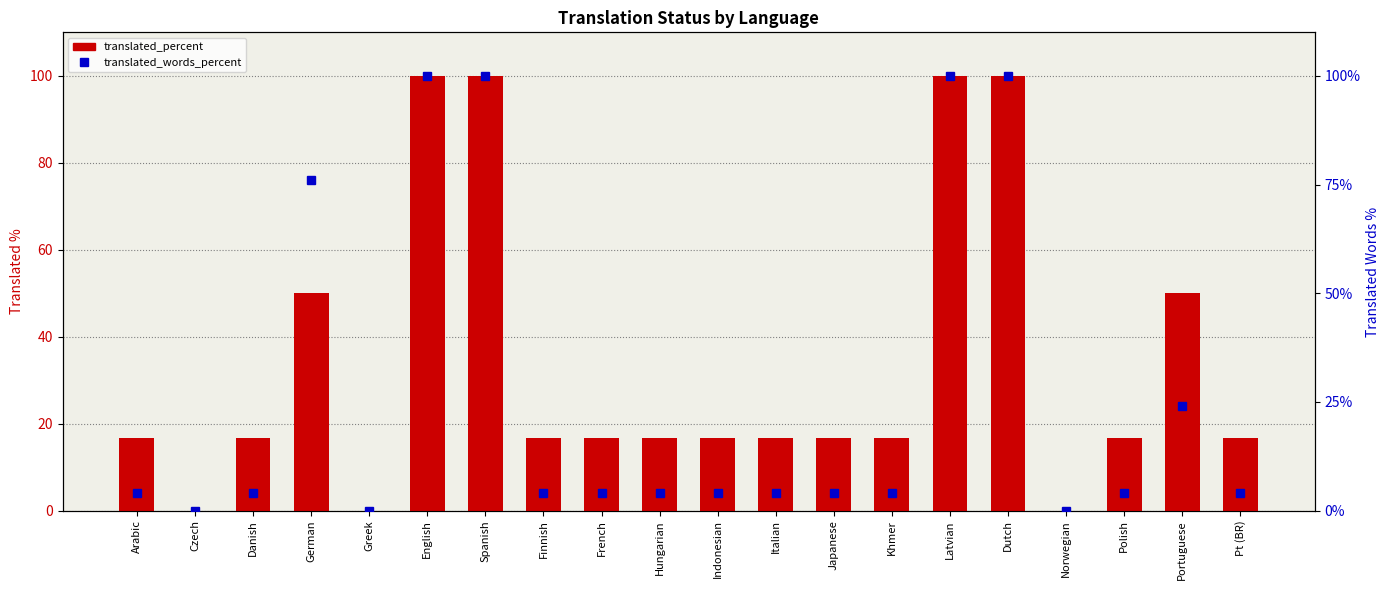

True or false: translated_words_percent has a value of 64.6 at Latvian.

False